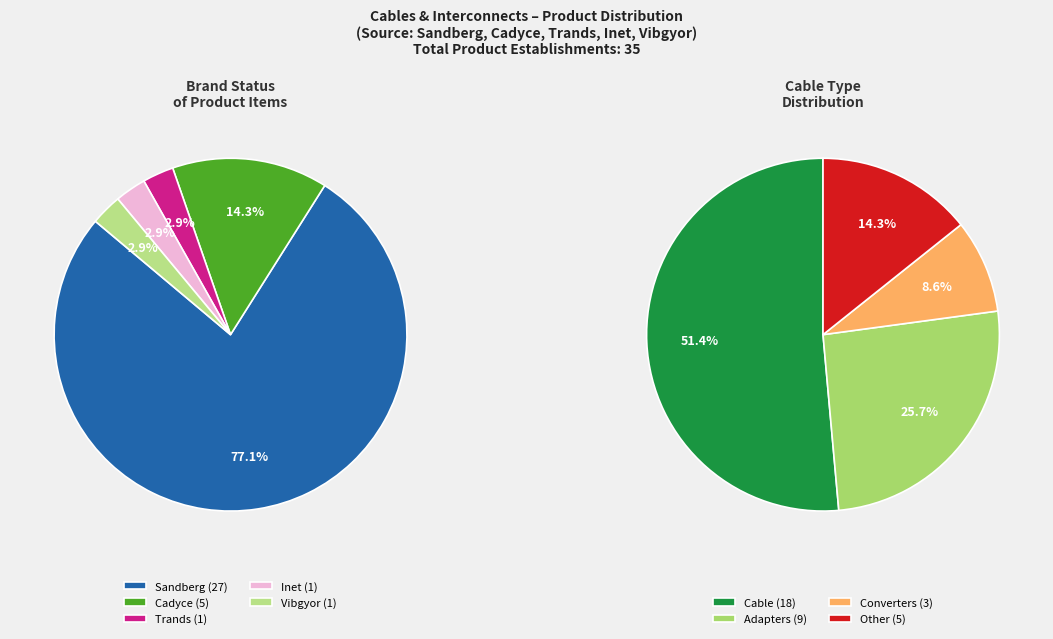

To the nearest percent, what is the average slice percentage?

20%